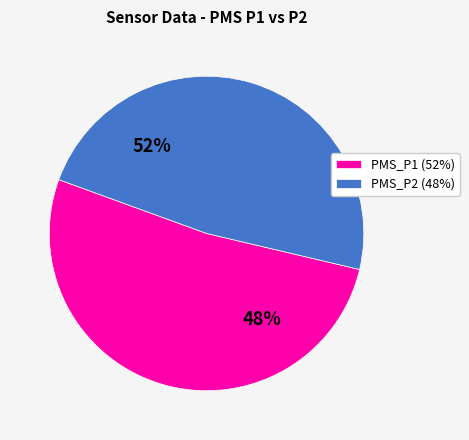

Does 28/45357 account for over 50% of the chart?

No